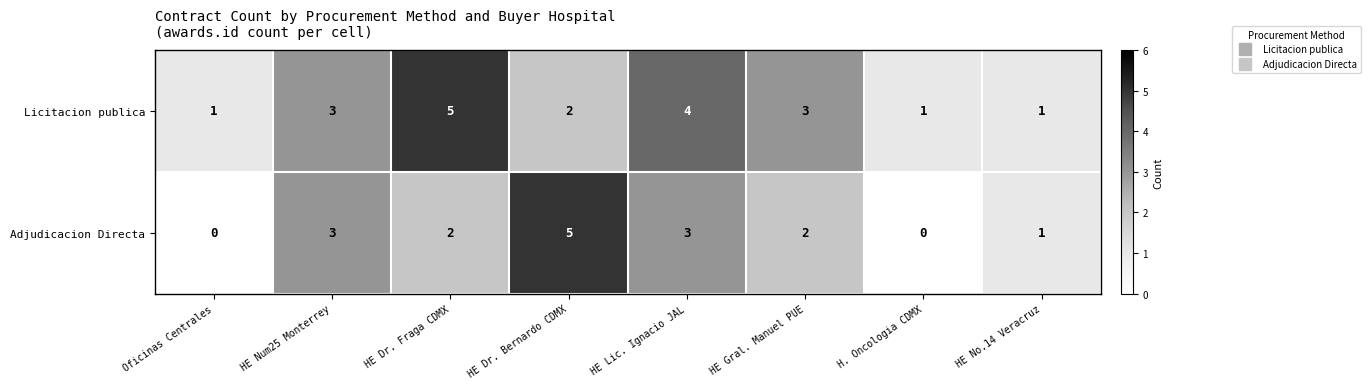

Reading left to right, transcribe all the data shown in this chart.

Licitacion publica: Oficinas Centrales=1	HE Num25 Monterrey=3	HE Dr. Fraga CDMX=5	HE Dr. Bernardo CDMX=2	HE Lic. Ignacio JAL=4	HE Gral. Manuel PUE=3	H. Oncologia CDMX=1	HE No.14 Veracruz=1
Adjudicacion Directa: Oficinas Centrales=0	HE Num25 Monterrey=3	HE Dr. Fraga CDMX=2	HE Dr. Bernardo CDMX=5	HE Lic. Ignacio JAL=3	HE Gral. Manuel PUE=2	H. Oncologia CDMX=0	HE No.14 Veracruz=1